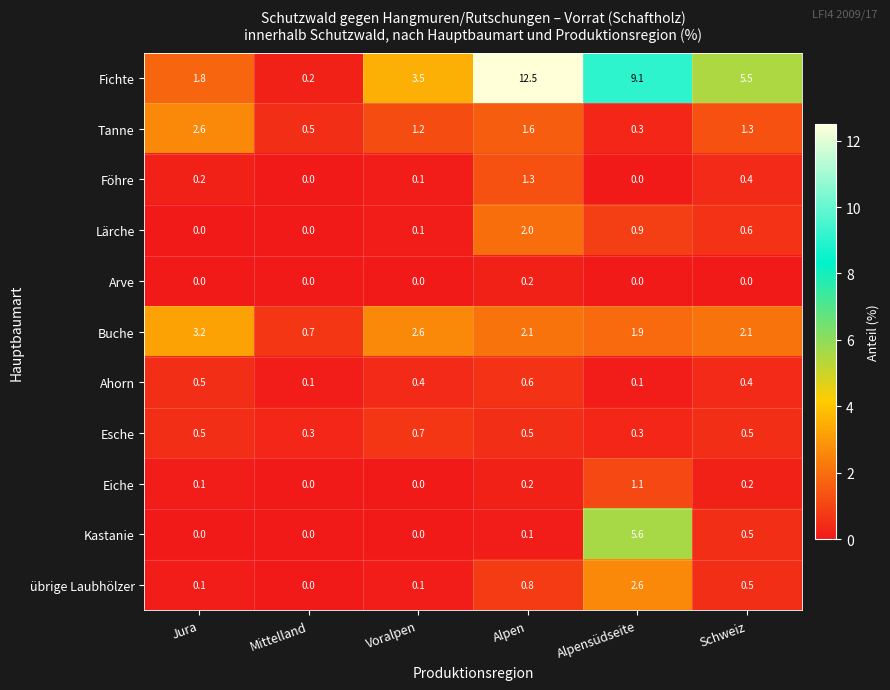

At how many categories does at least one series exceed 9?

2